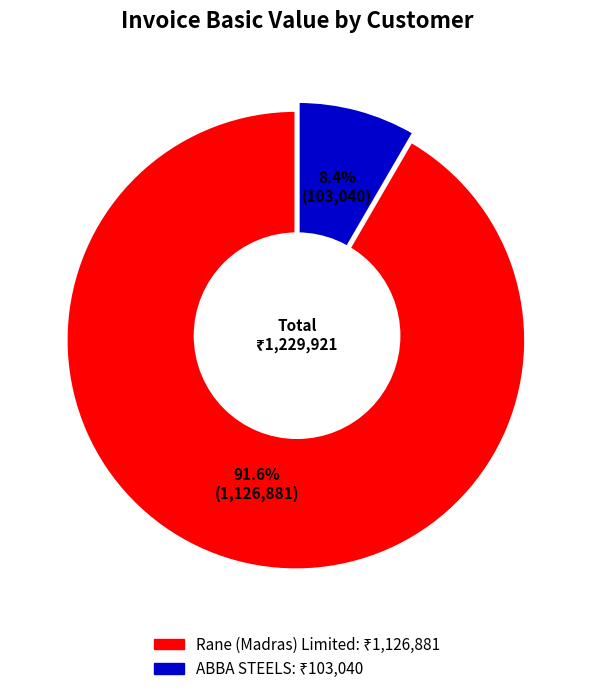

Does any single category account for the majority?

Yes